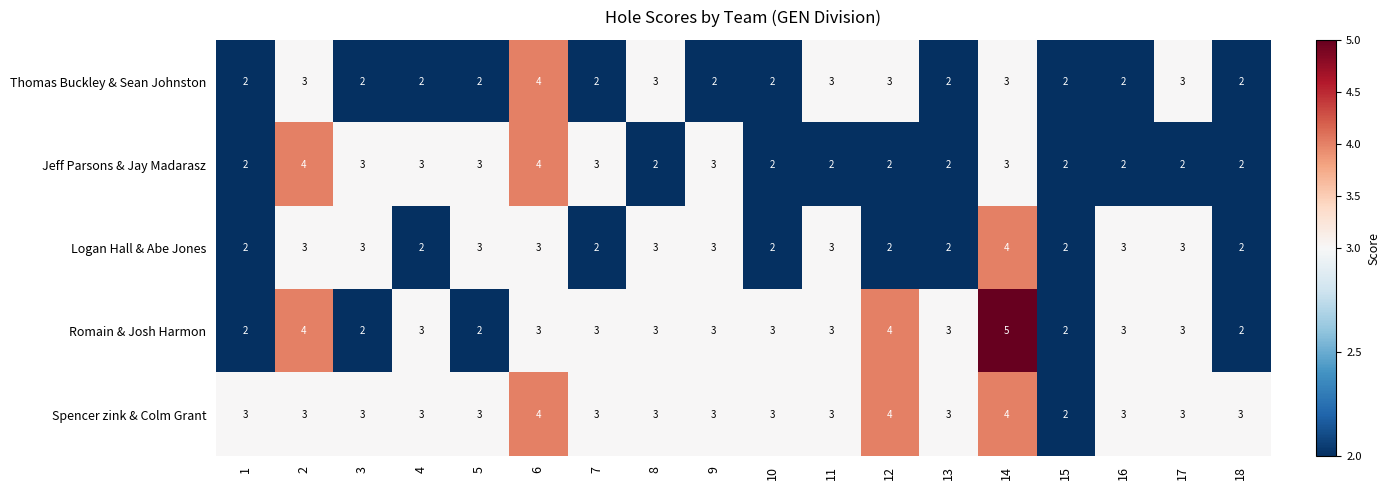

At which category is the sum across all series the highest?

14